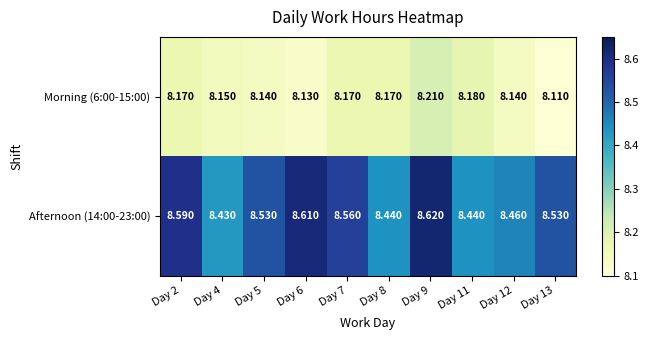

Is the value of Afternoon (14:00-23:00) at Day 11 greater than the value of Morning (6:00-15:00) at Day 9?

Yes